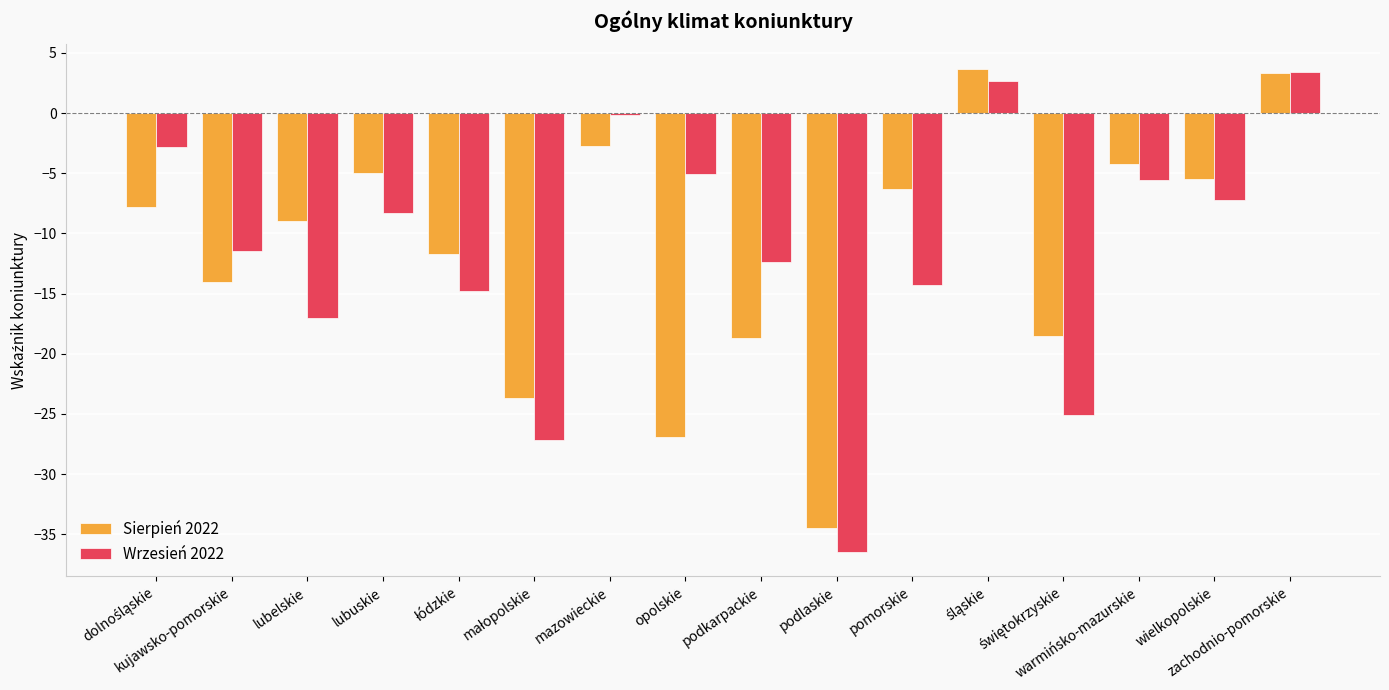

Is it true that Wrzesień 2022 equals -17.0 at lubelskie?

True